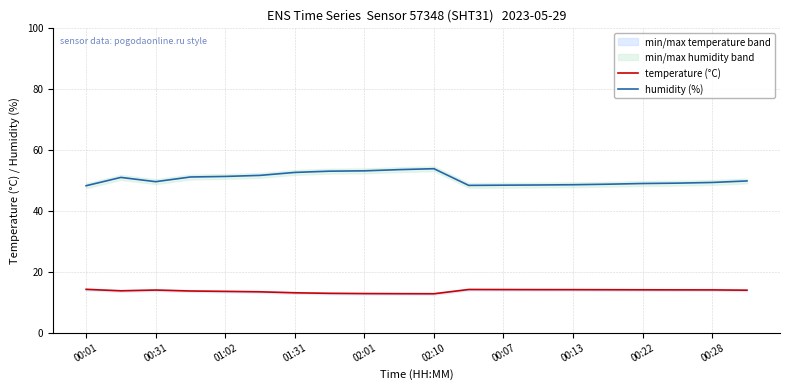

What is the greatest value displayed?

53.9